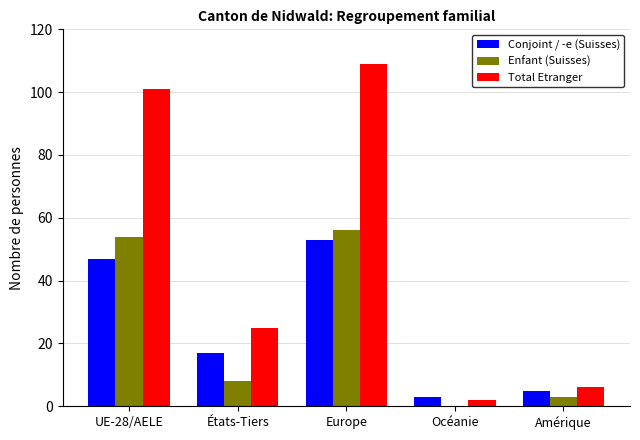

Which series changed the most between Europe and Océanie?

Total Etranger